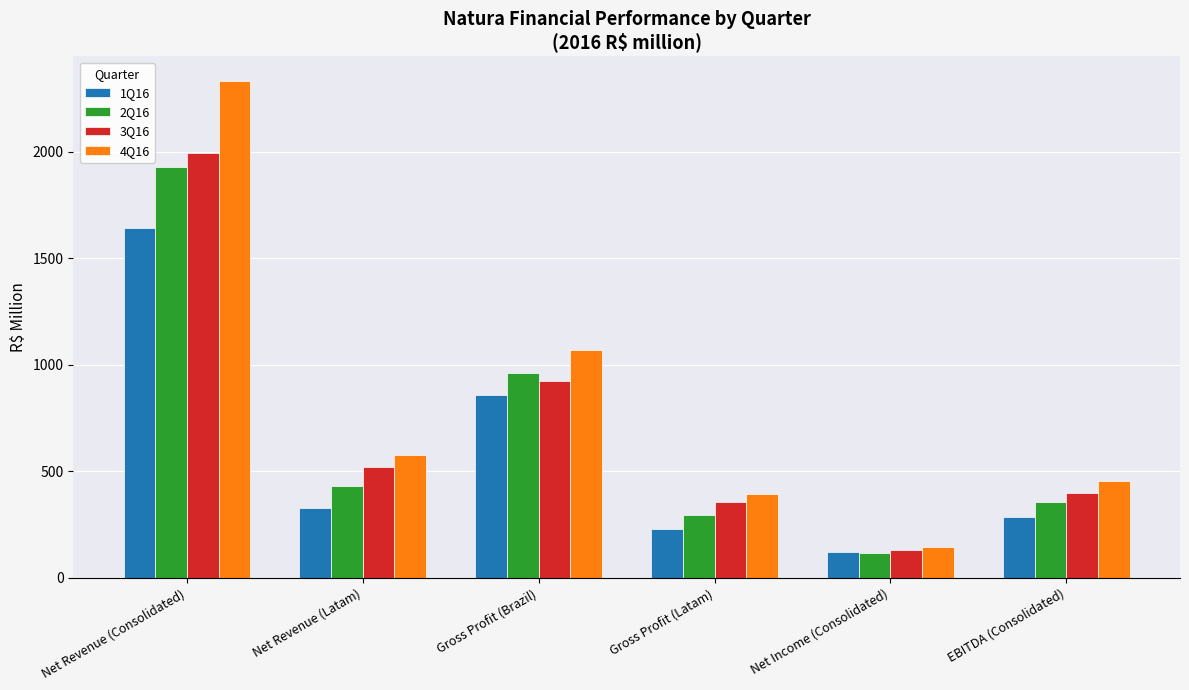

At which label is 2Q16 closest to 1022?

Gross Profit (Brazil)